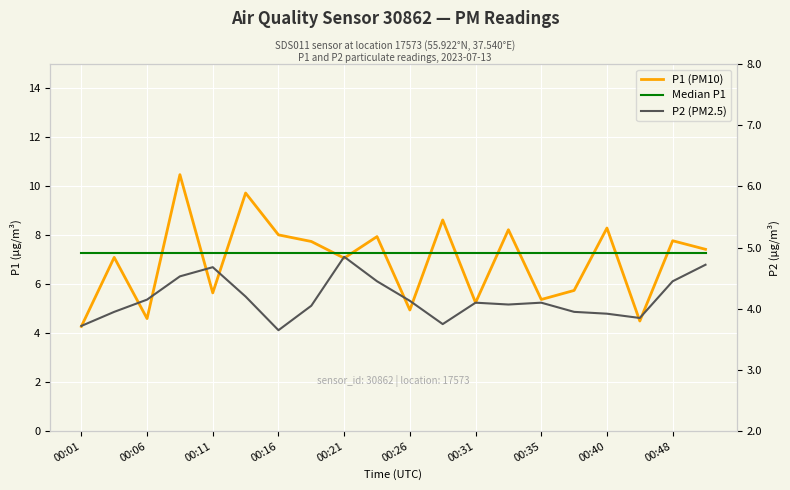

At how many categories does at least one series exceed 6?

20